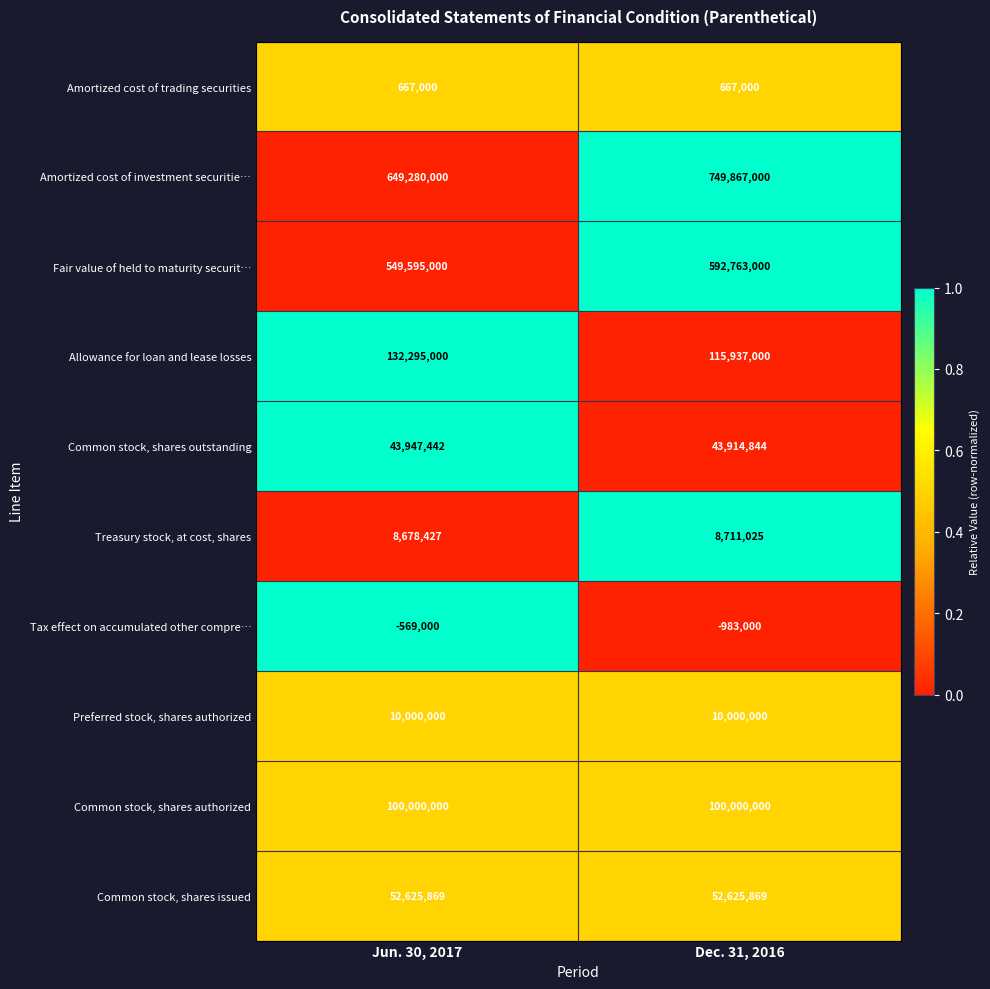

What is the total value across all series at Dec. 31, 2016?

1673502738